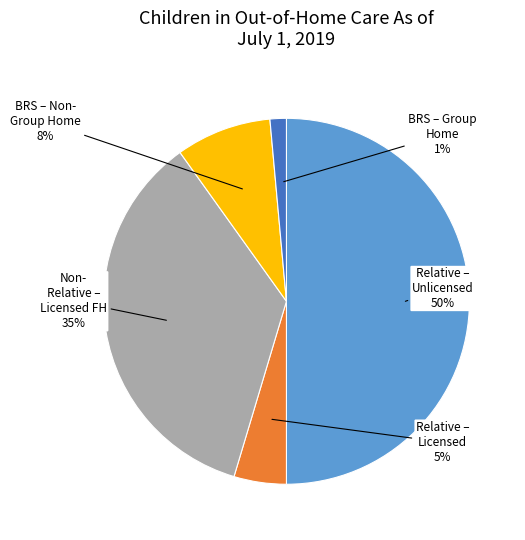

To the nearest percent, what is the difference between the largest and smallest slice percentages?

49%